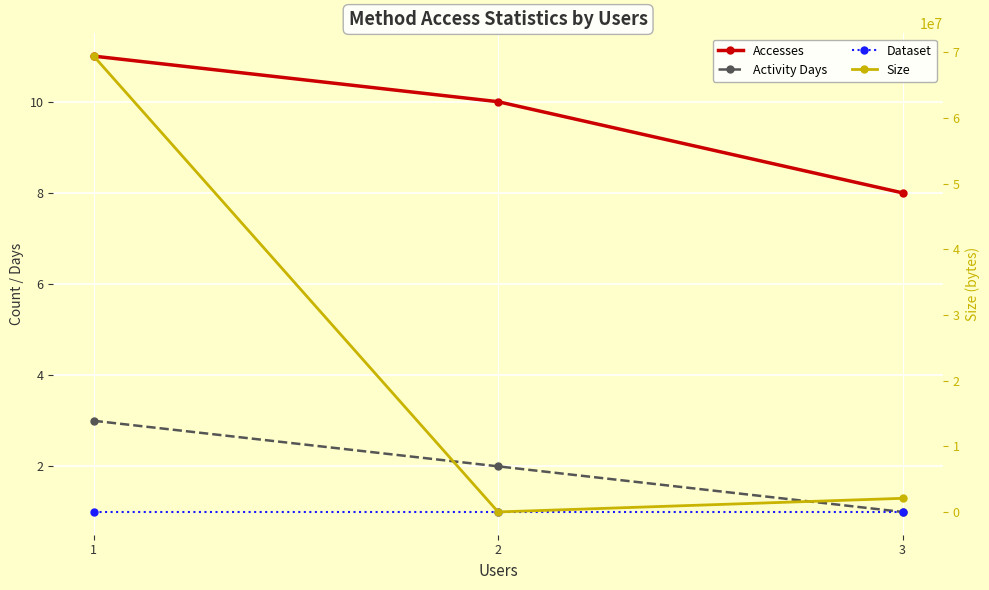

Does the chart display data point markers on the line(s)?

Yes